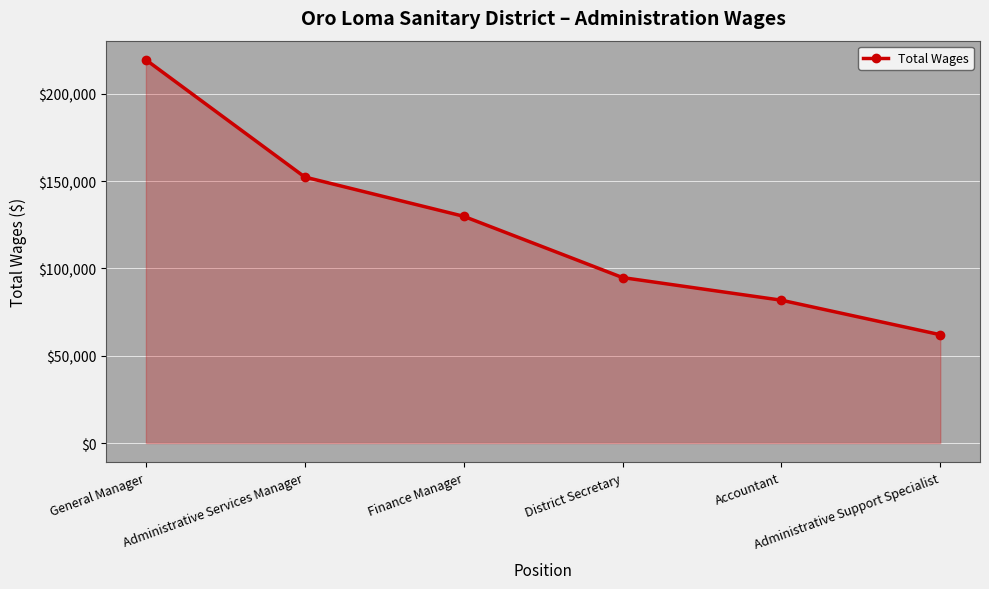

Read the value at General Manager.

219418